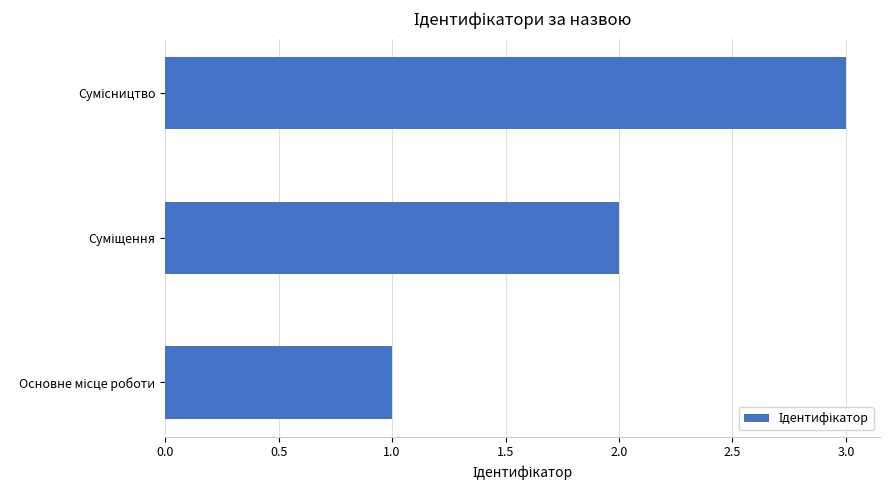

What is the sum of all values?

6